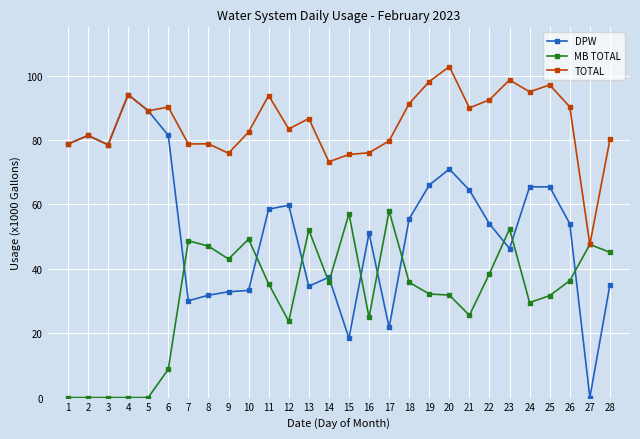

The TOTAL series shows 55.0 at 7. True or false?

False